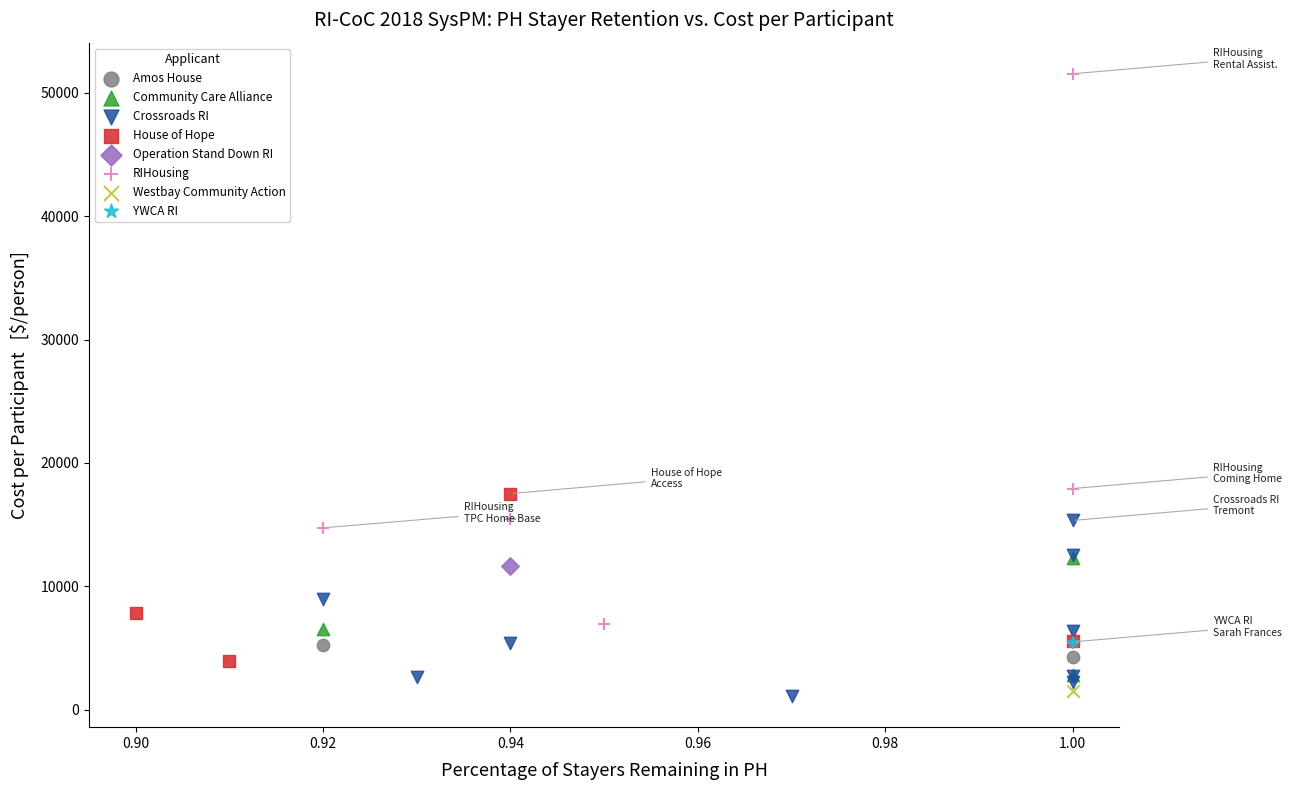

Which series contains the highest Y value?

RIHousing